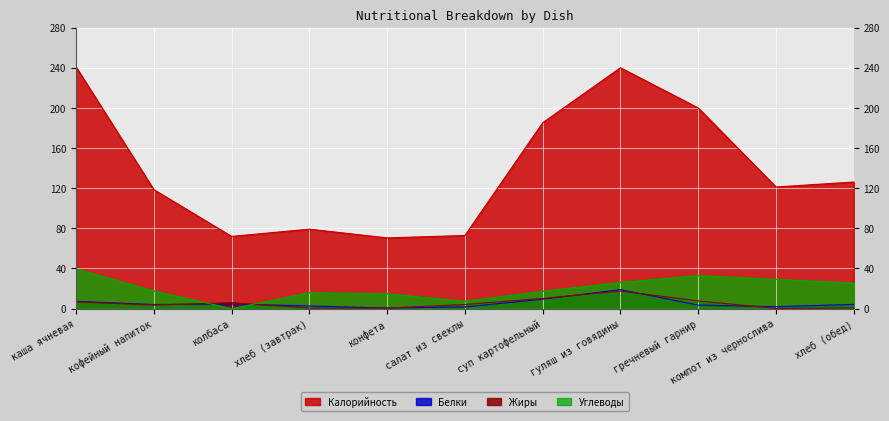

True or false: Калорийность and Жиры intersect in this chart.

False